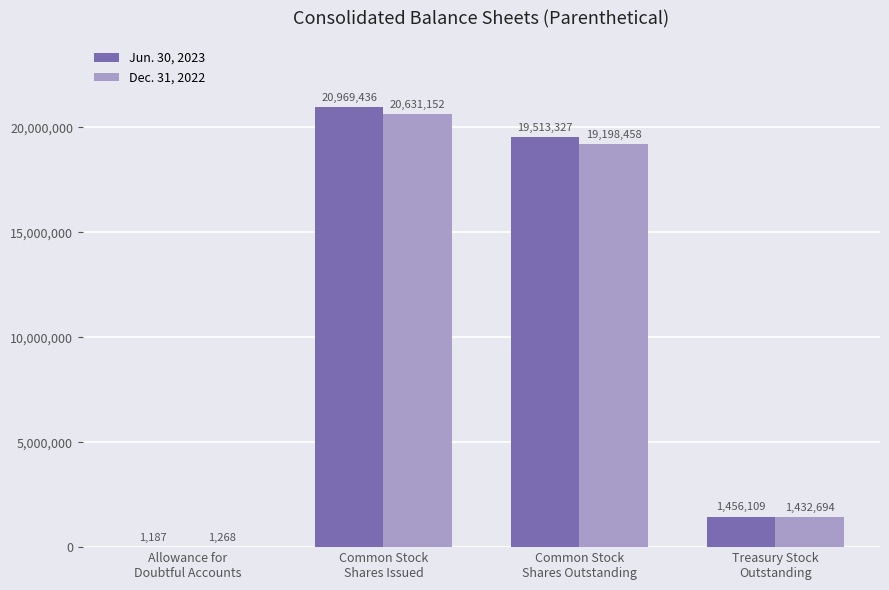

What is the greatest value displayed?

20969436